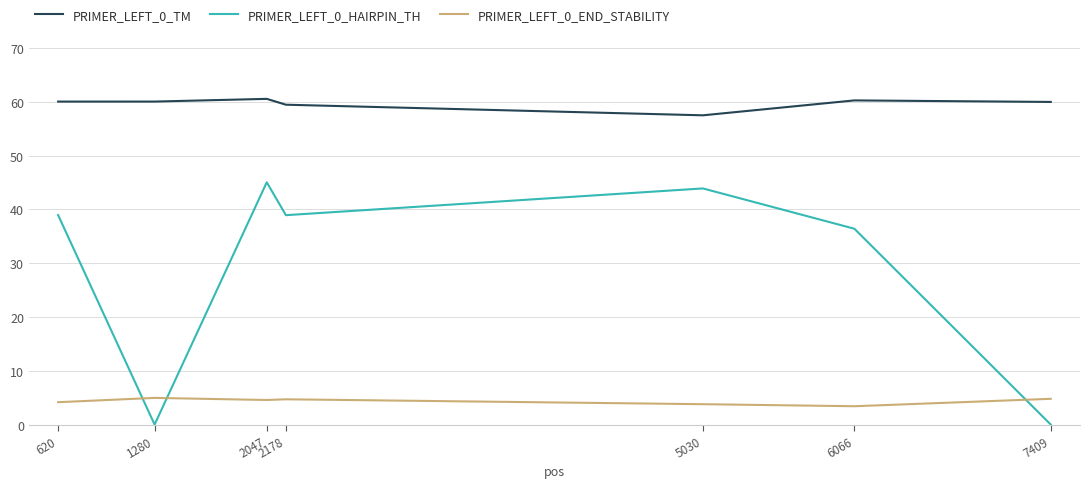

Which series has the largest range (max minus min)?

PRIMER_LEFT_0_HAIRPIN_TH